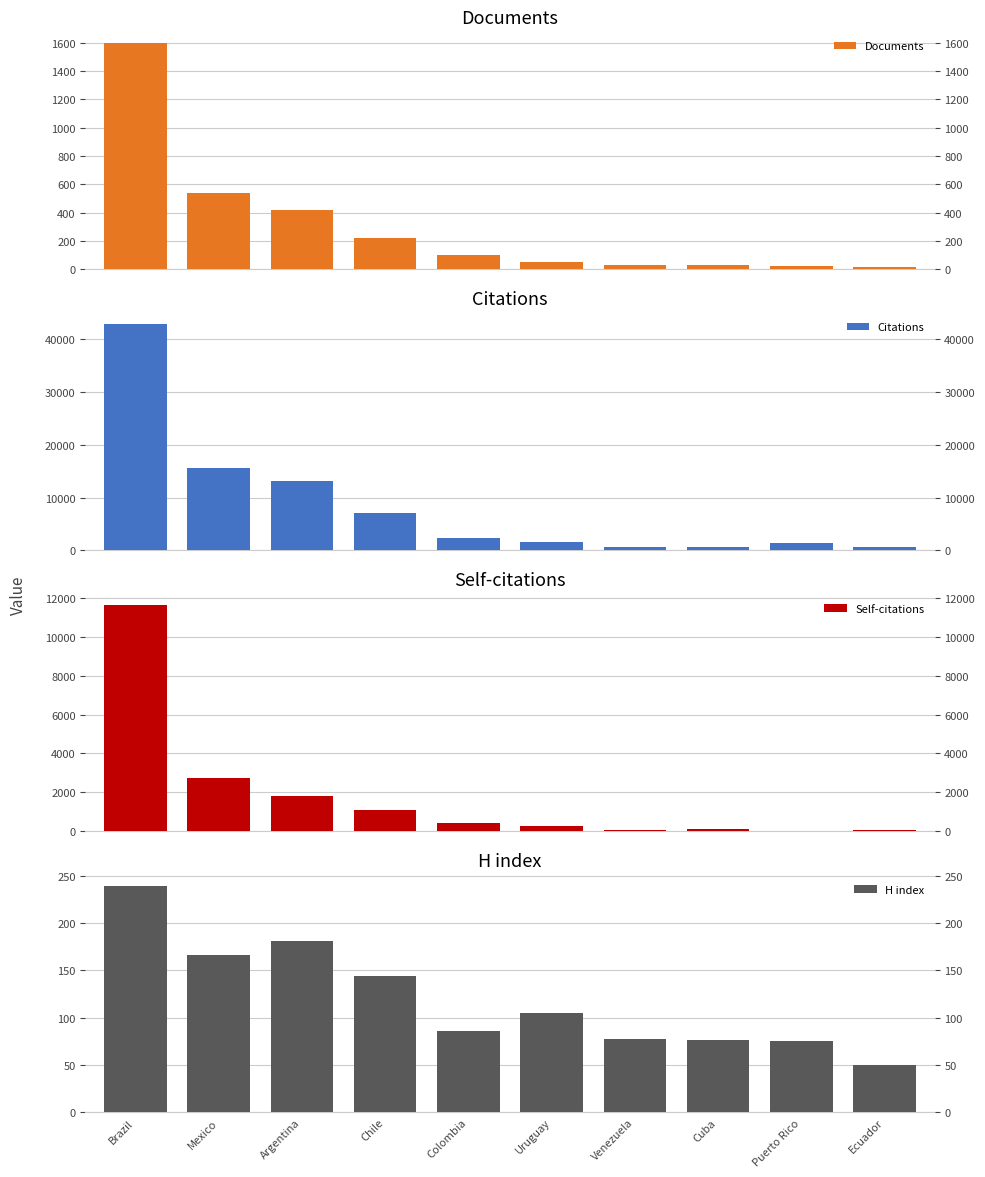

At which label does Citations reach its peak?

Brazil